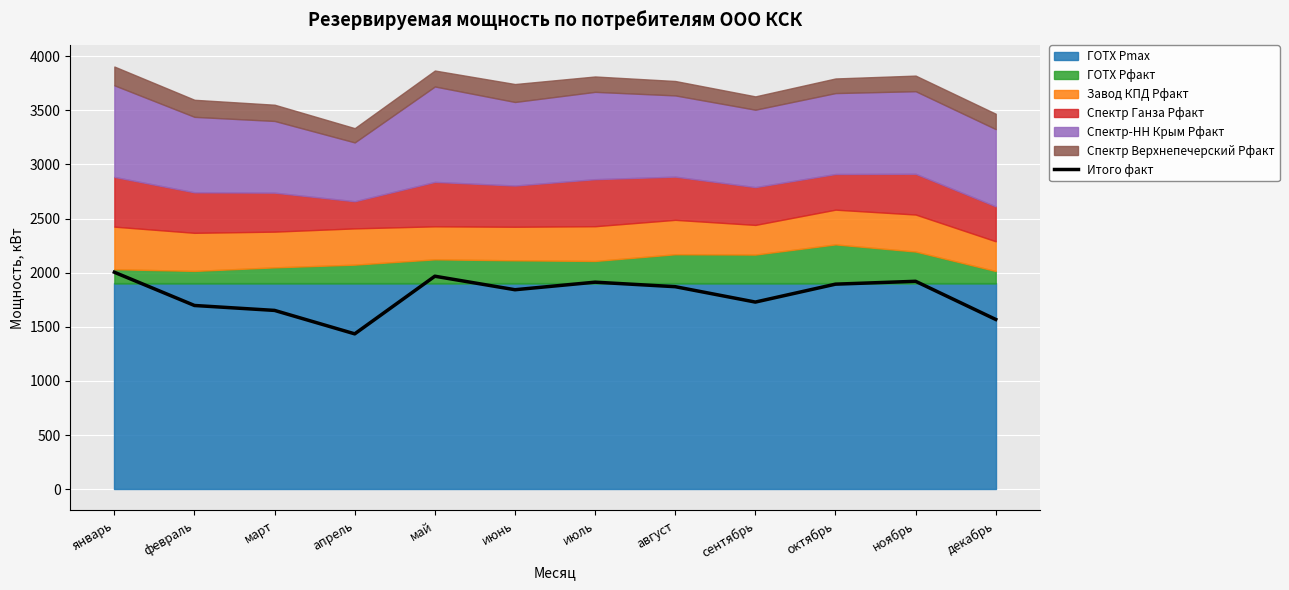

Where does the data first go above 1870?

январь